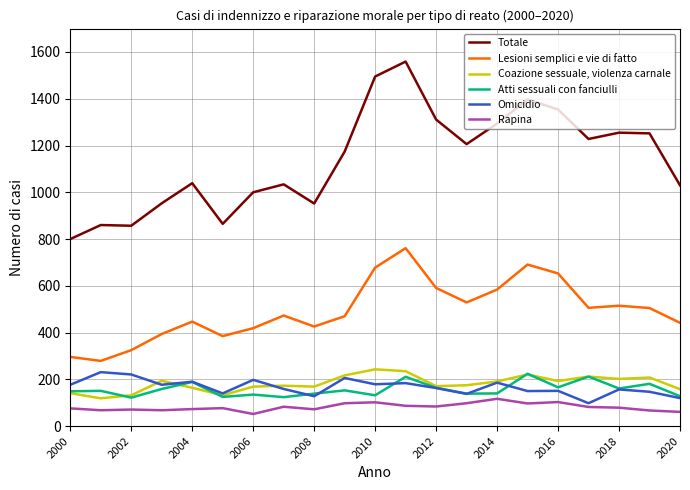

Rank the series by their maximum value, from highest to lowest.

Totale, Lesioni semplici e vie di fatto, Coazione sessuale, violenza carnale, Omicidio, Atti sessuali con fanciulli, Rapina